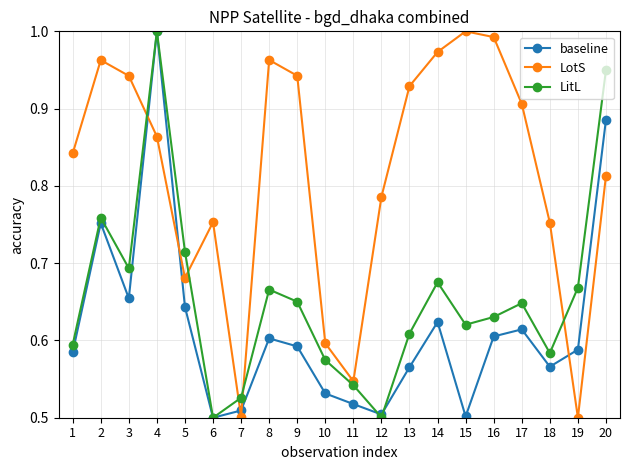

After their last crossing, which series has the higher values: baseline or LotS?

baseline